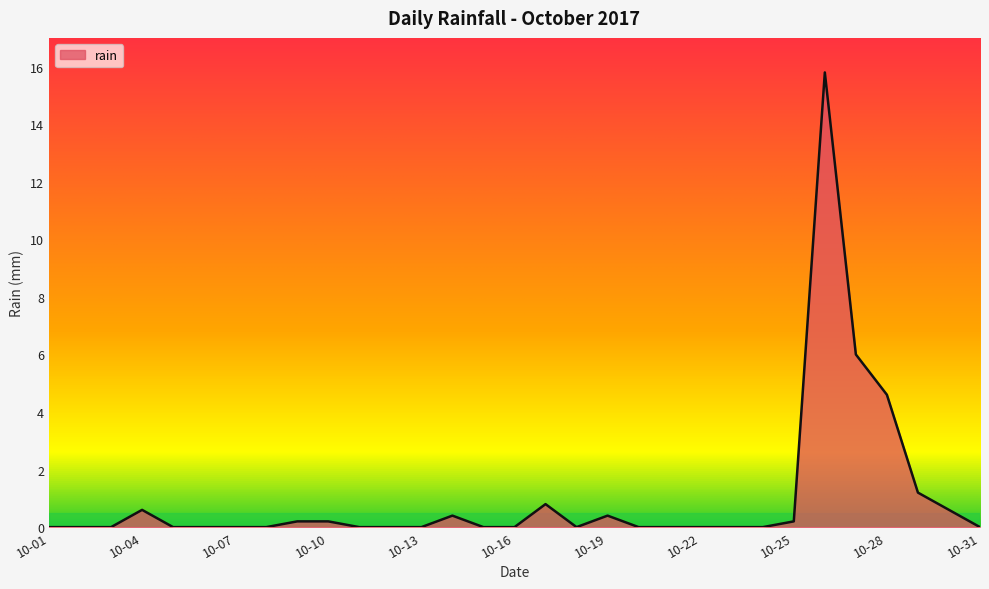

How many distinct data groups are displayed?

1